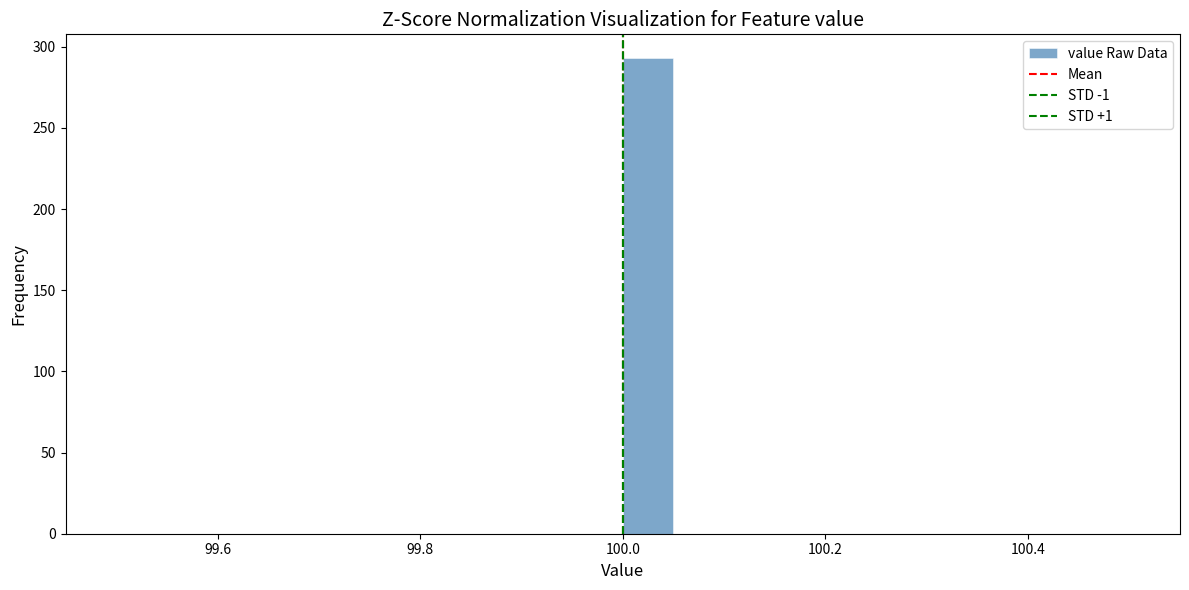

Around what value on the x-axis is the tallest bar? Give the approximate position of its centre, as read against the axis.

100.02